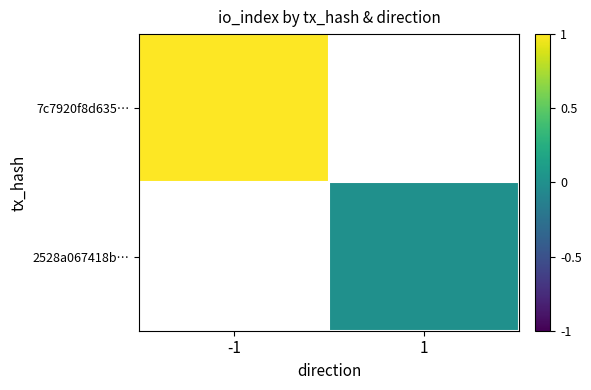

Rank the series by their average value, from highest to lowest.

7c7920f8d635…, 2528a067418b…